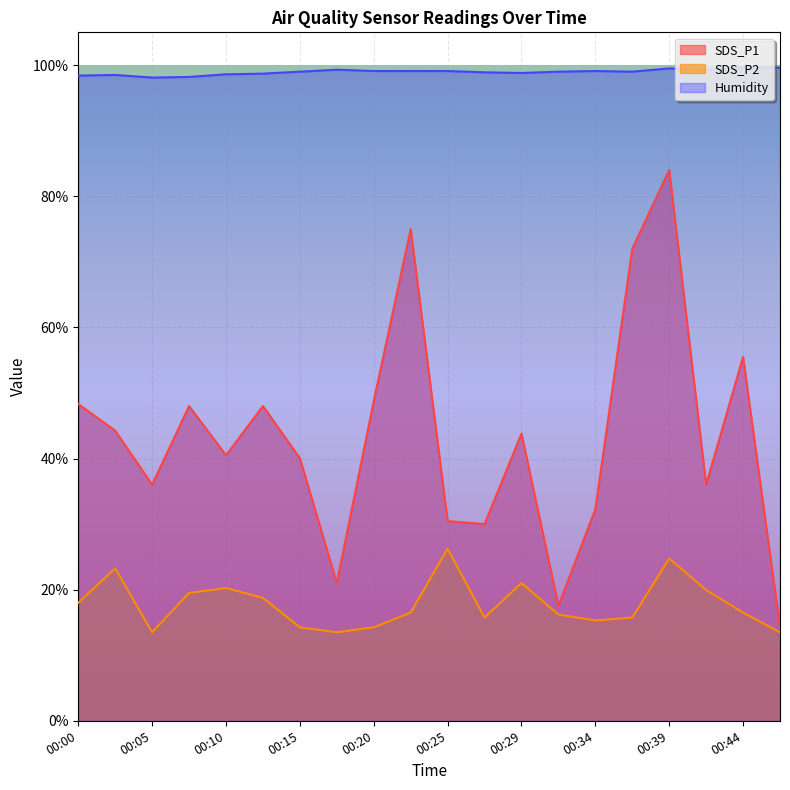

What is the value of the Humidity point at the 17th from the left?

99.5